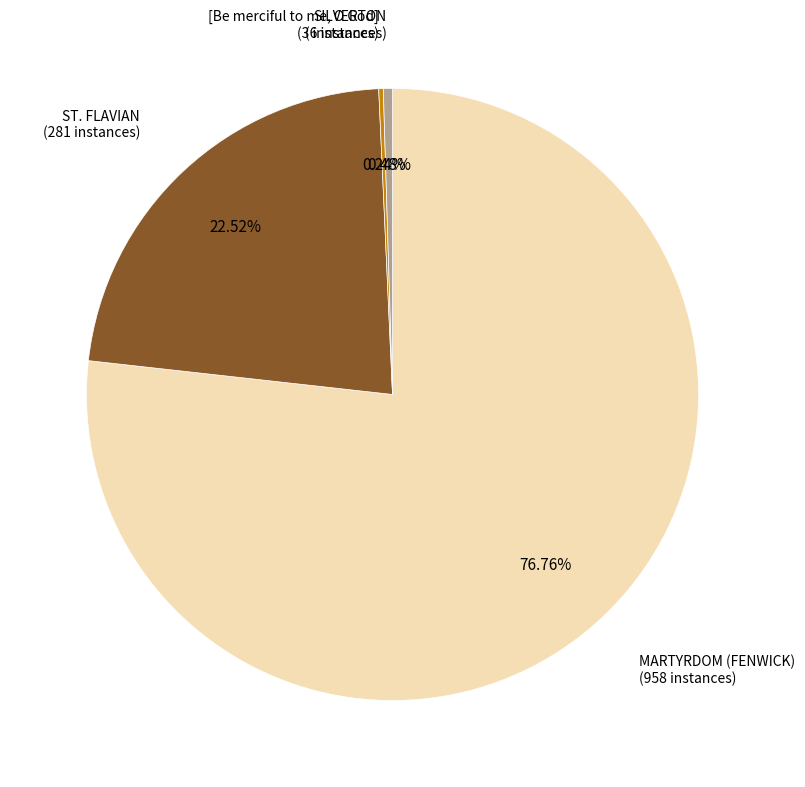

Does ST. FLAVIAN represent more than half of the total?

No